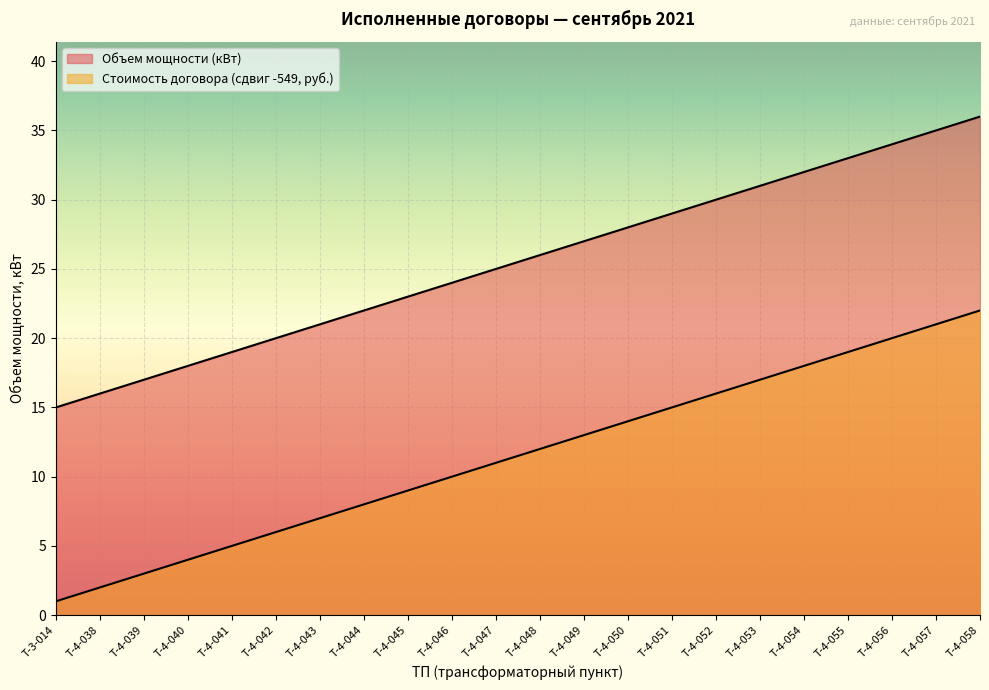

What is the spread (max minus min) of values at Т-4-058?

14